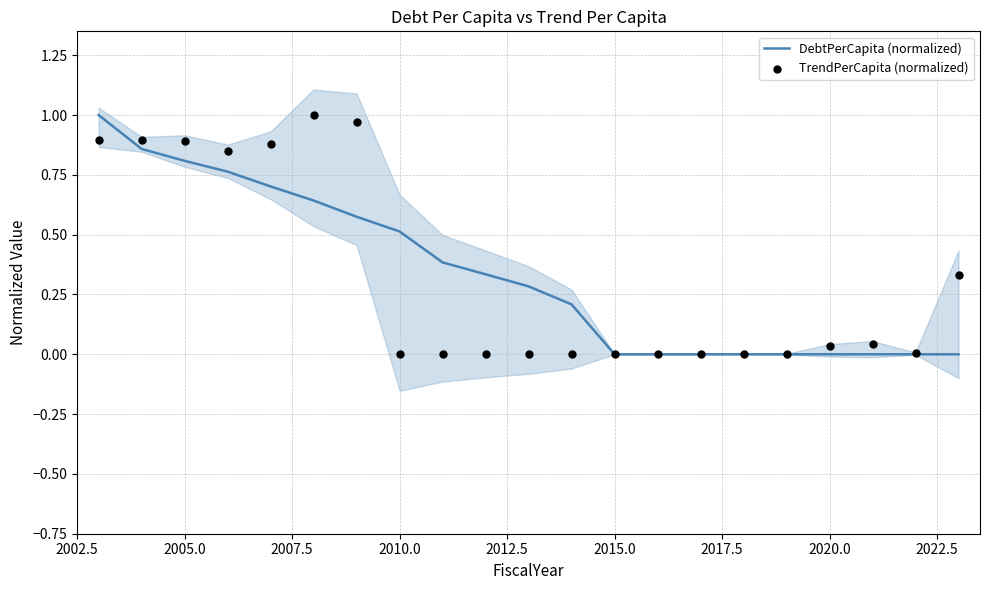

The DebtPerCapita (normalized) series shows 0.4 at 2020.0. True or false?

False